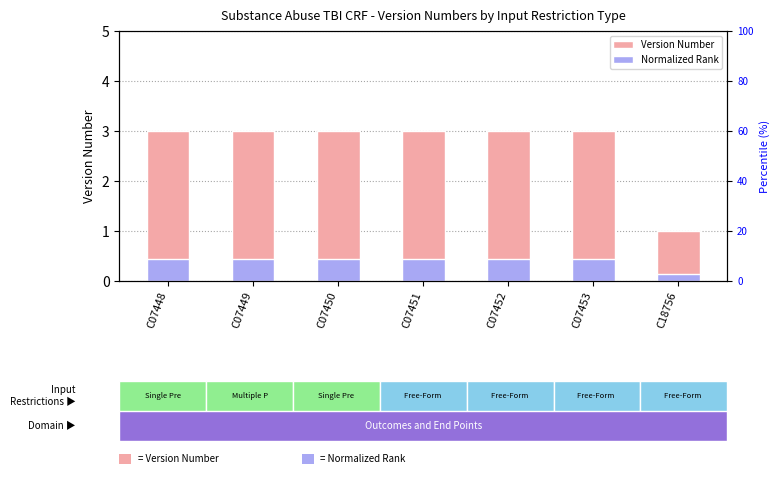

Rank the series at C07452 from lowest to highest value.

Normalized Rank, Version Number